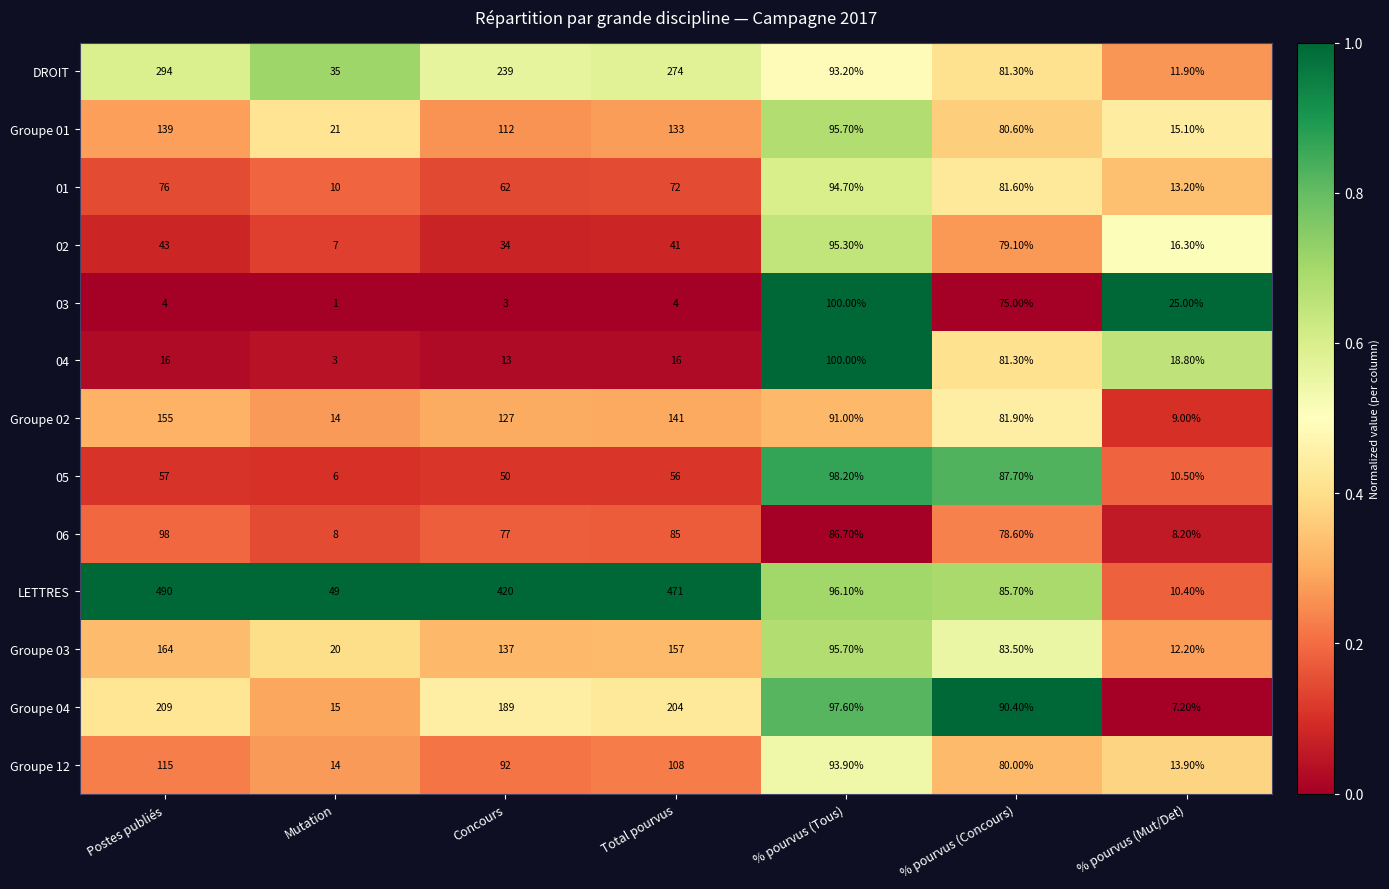

Which series has the largest total across all categories?

LETTRES